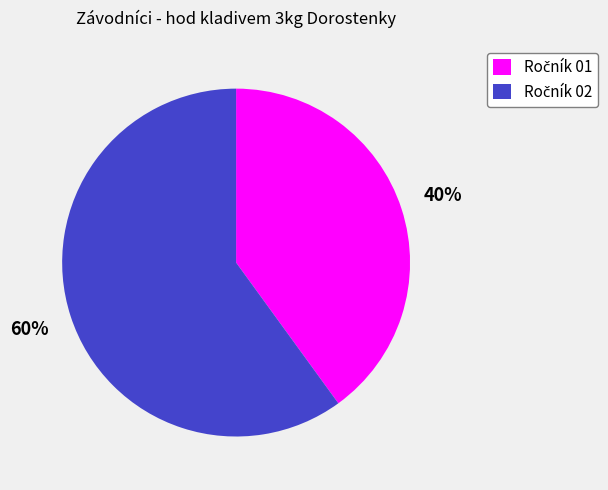

Is there a majority slice in this chart?

Yes